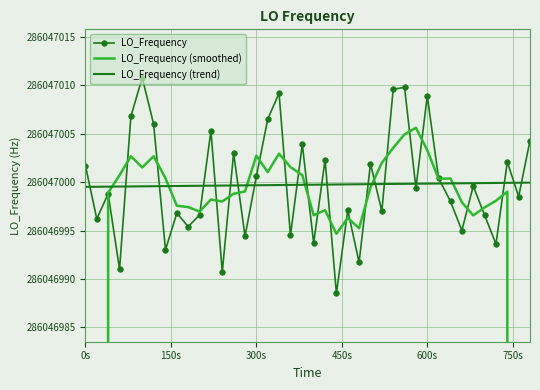

How many LO_Frequency (trend) values are between 286046999 and 286047000?

40